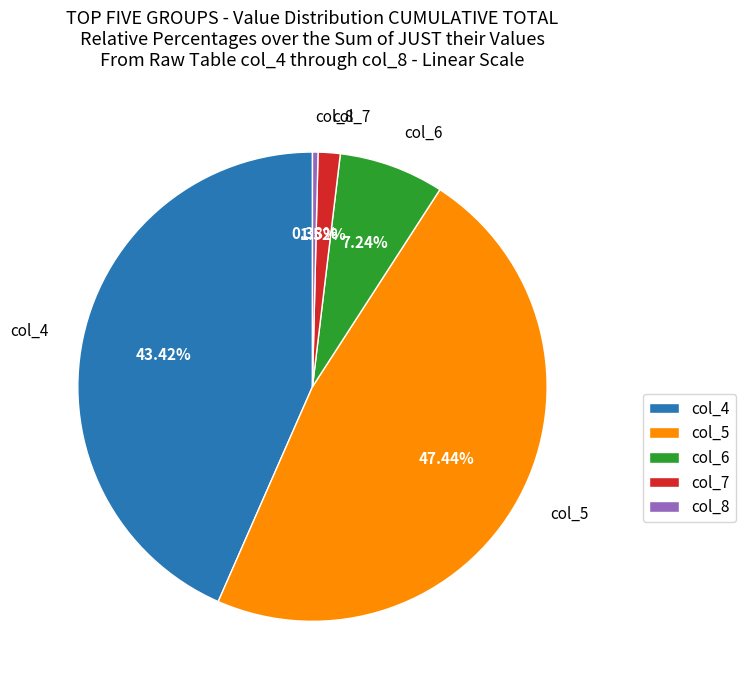

To the nearest percent, what portion does col_5 represent?

47%